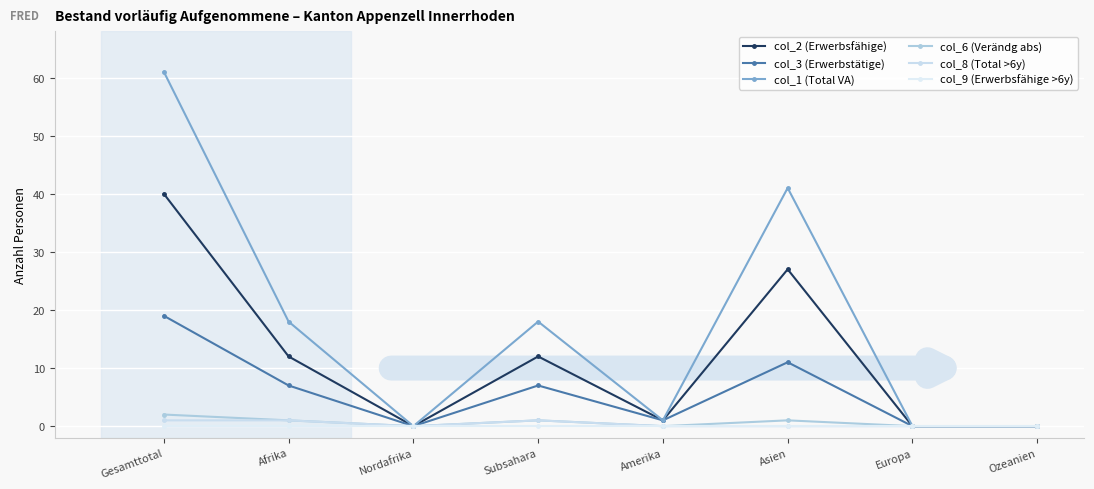

What position from the right is Ozeanien?

1